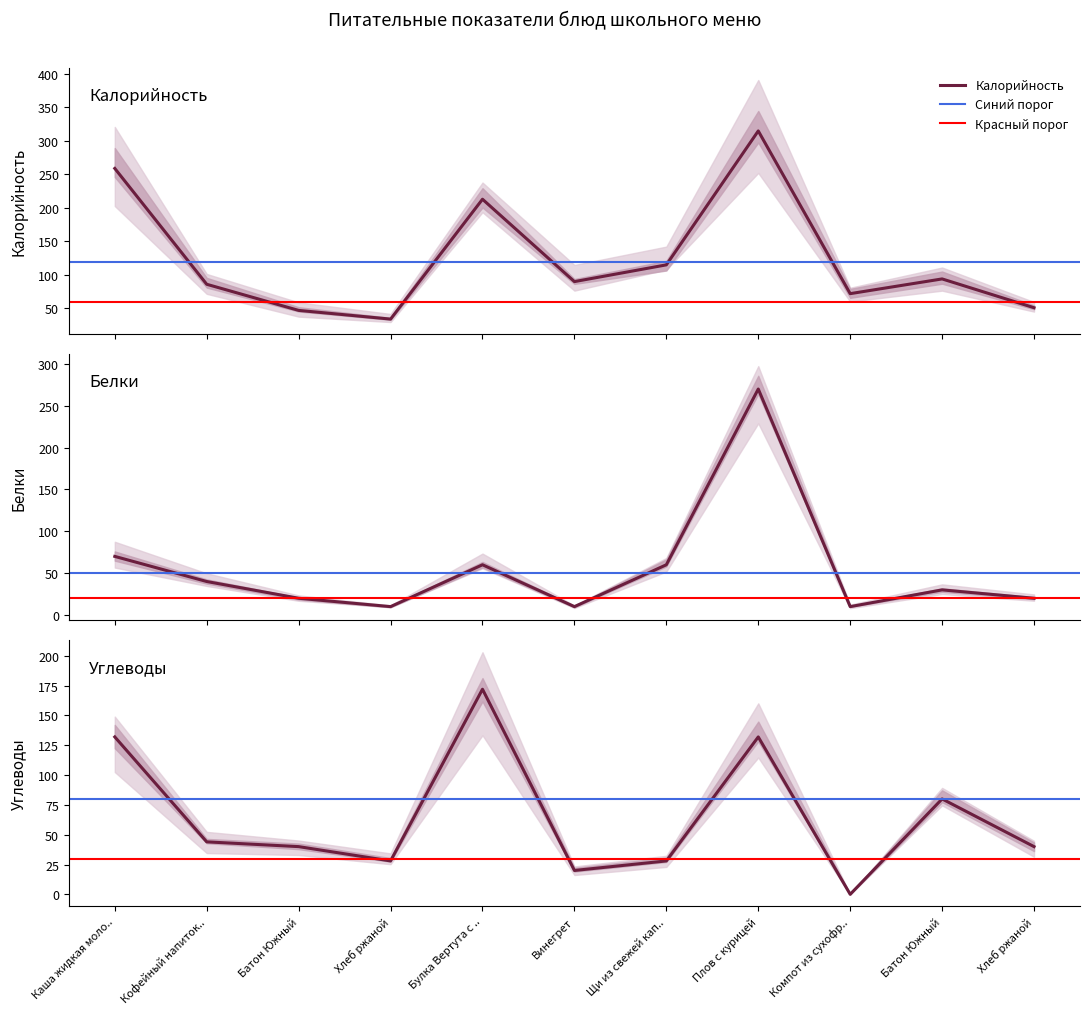

Which series has the largest range (max minus min)?

Калорийность